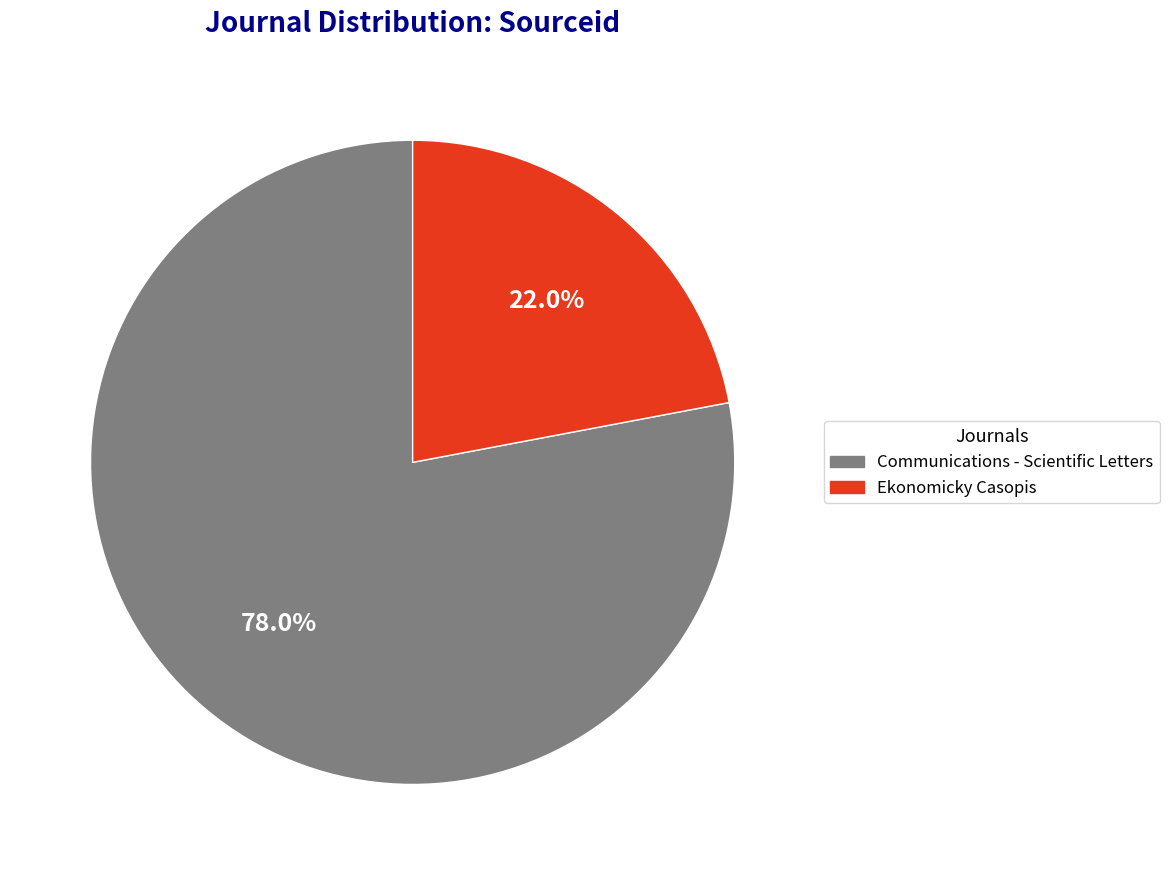

Is the sum of Ekonomicky Casopis and Communications - Scientific Letters greater than half?

Yes